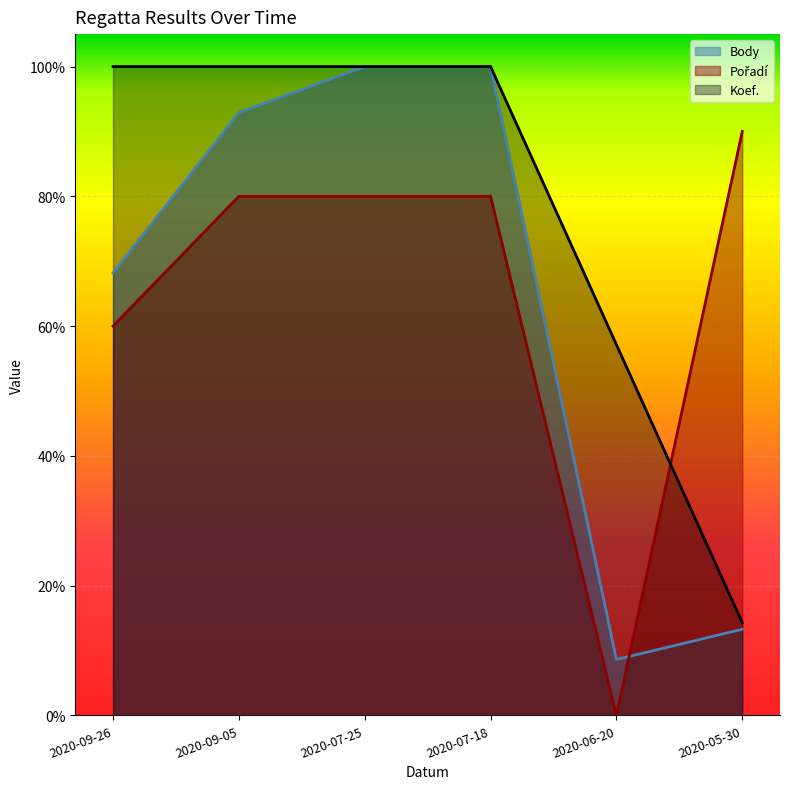

True or false: Body and Koef. cross at least once.

False